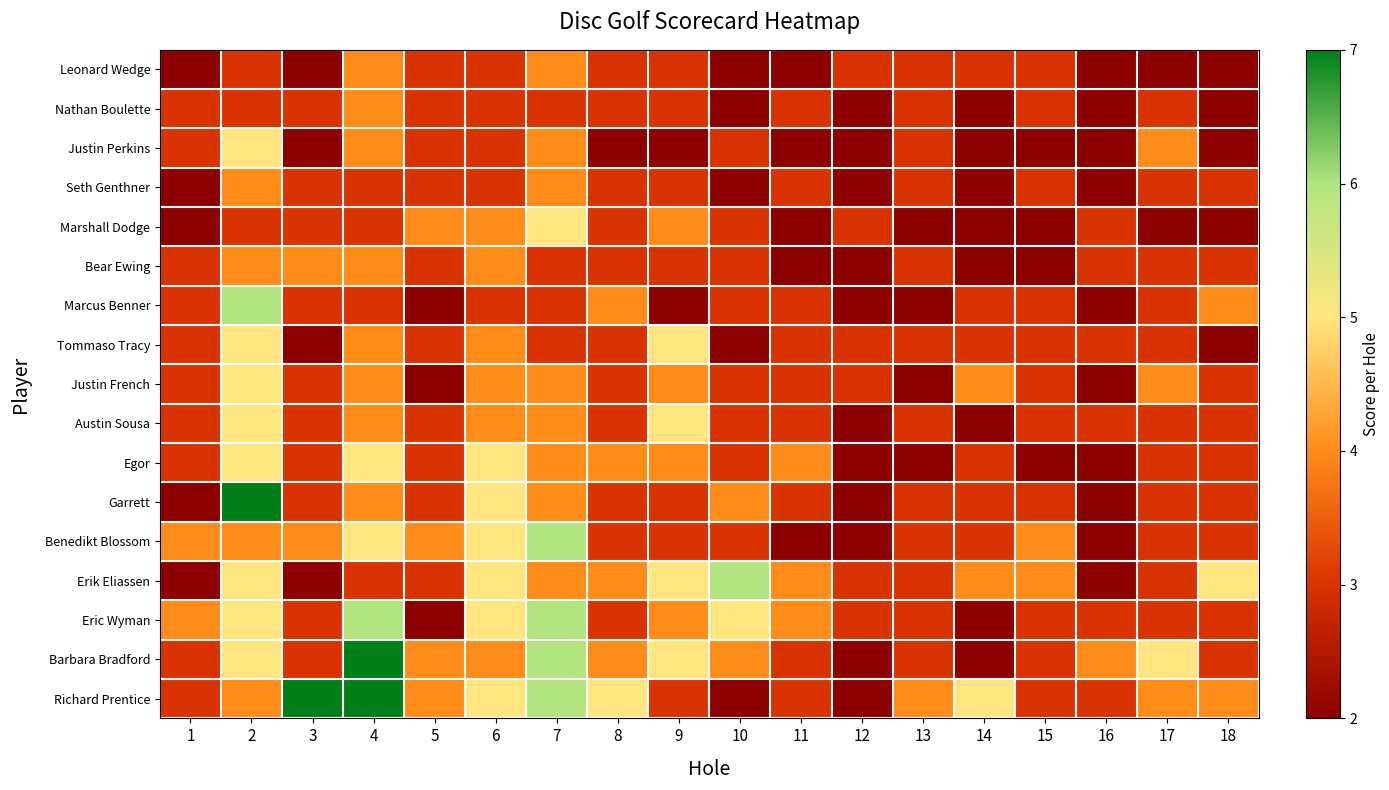

What is the total value across all series at 10?

53